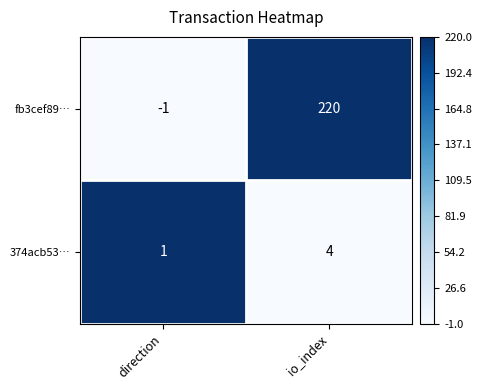

The value of 374acb53… at io_index is 4. True or false?

True